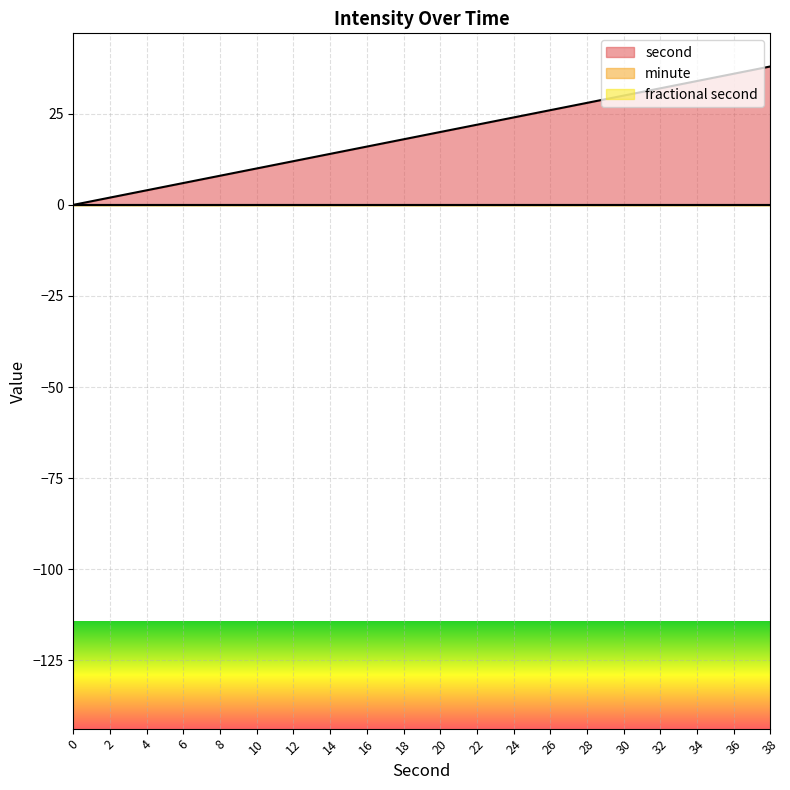

At 38, list the series in order from largest to smallest.

second, minute, fractional second